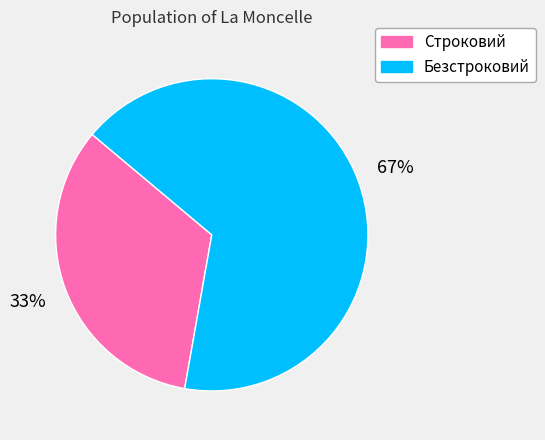

Is there any slice that represents more than half of the pie?

Yes